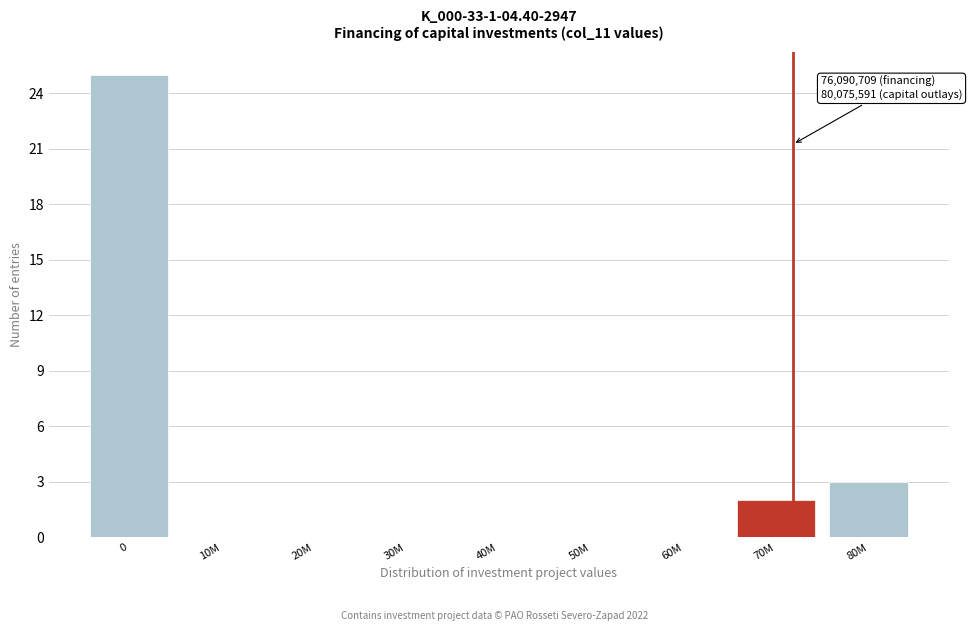

Reading right to left, extract all data points from this chart.

80M=3	70M=2	60M=0	50M=0	40M=0	30M=0	20M=0	10M=0	0=25